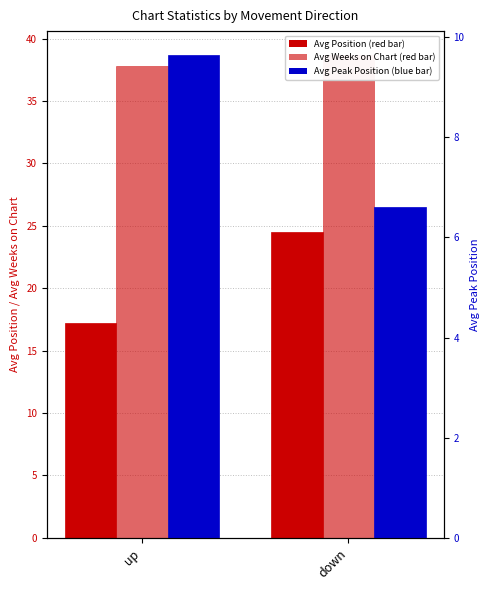

The Avg Peak Position series shows 6.6 at down. True or false?

True